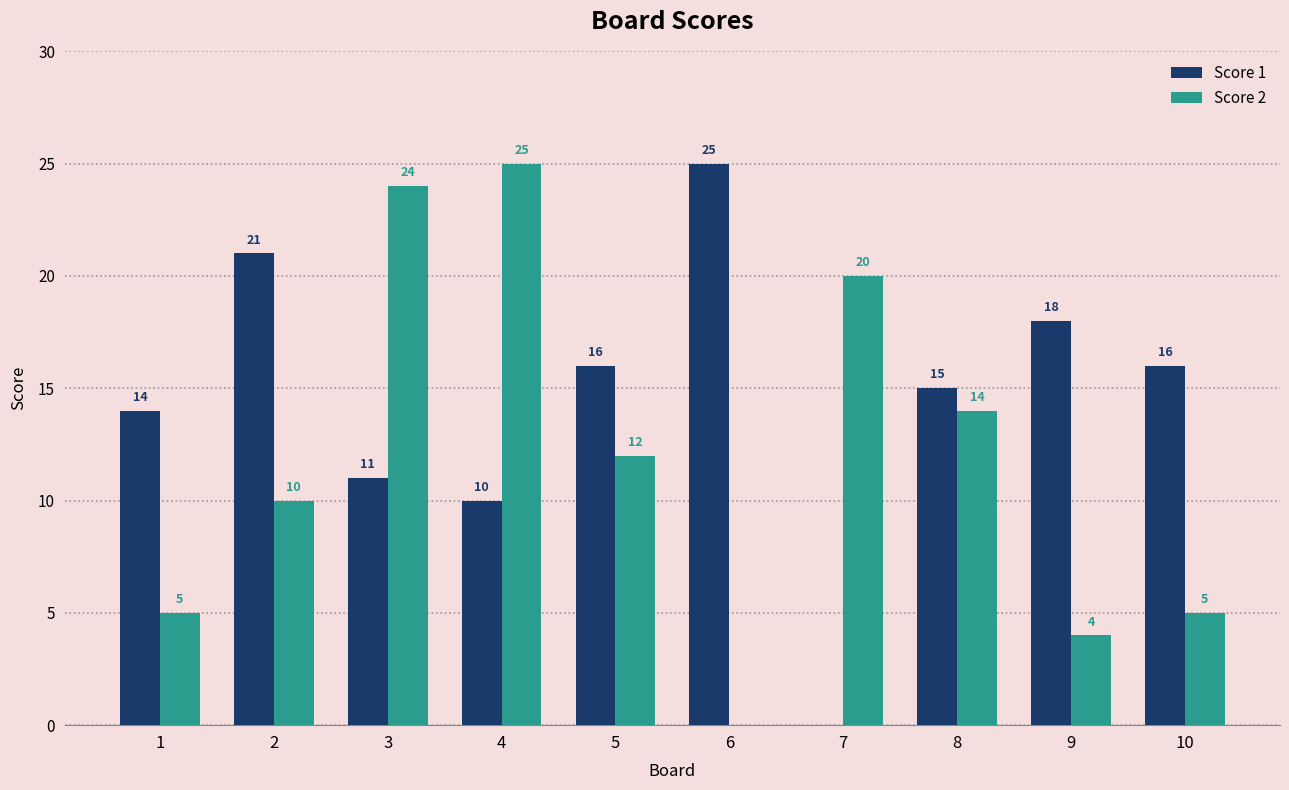

Are the bars horizontal?

No